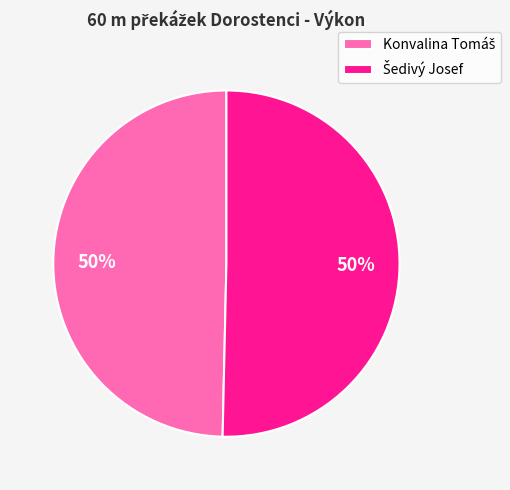

How many slices are in this pie chart?

2